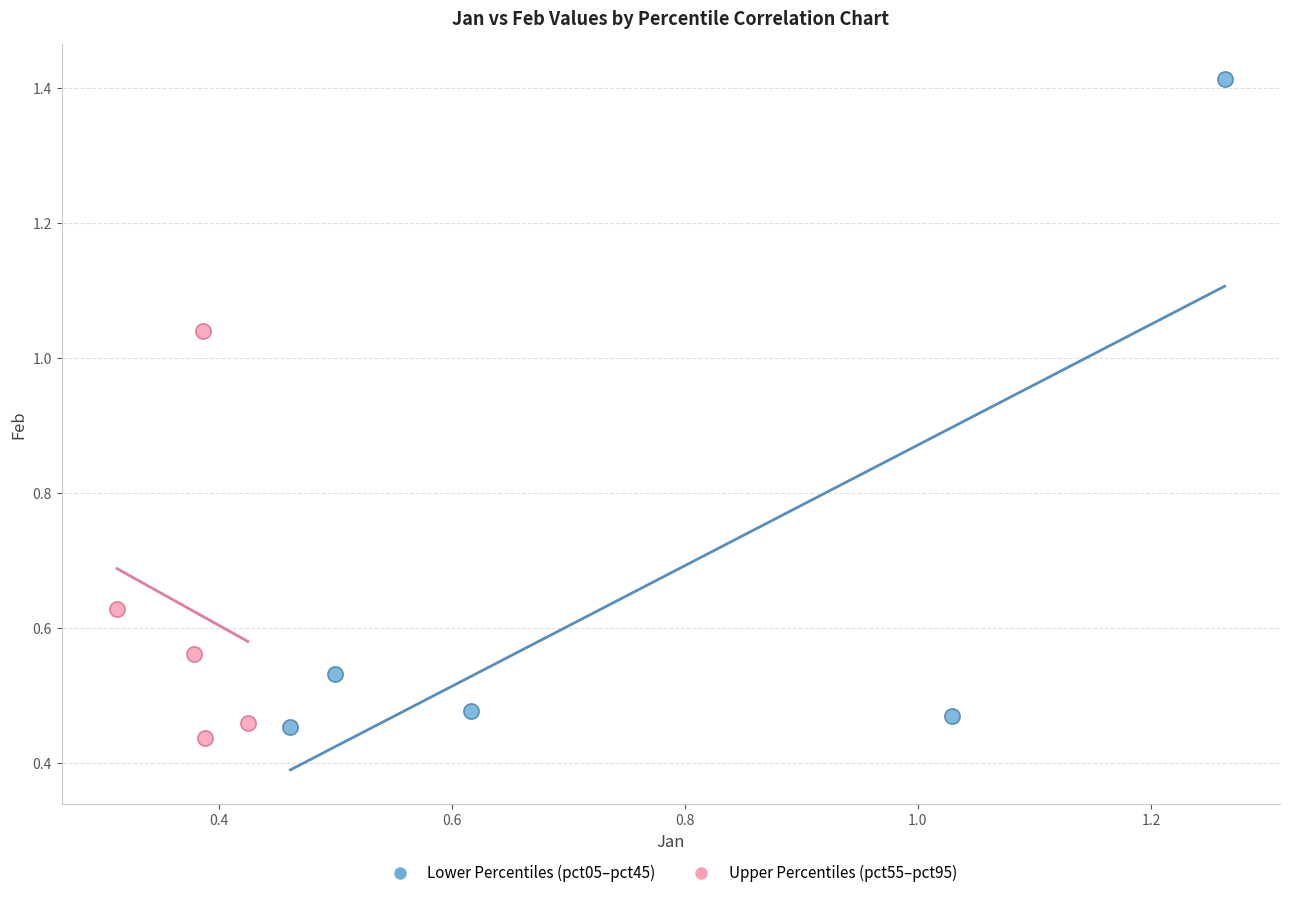

Which series has the widest spread of Y values?

Lower Percentiles (pct05–pct45)